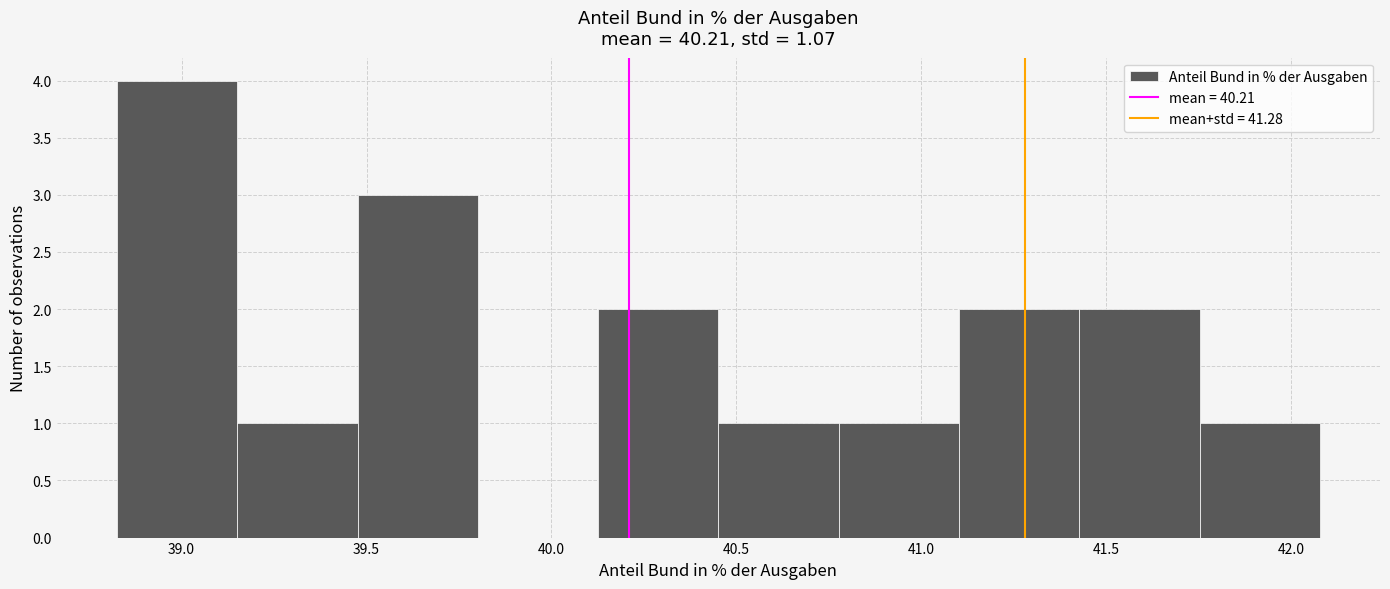

Reading left to right, list every bar in this chart as the range it spans on the x-axis followed by its height. Neither the bar edges nor the heights are printed on the chart, so give them approximately, as read against the axes.

38.85 to 39.15: 4
39.15 to 39.50: 1
39.50 to 39.80: 3
39.80 to 40.15: 0
40.15 to 40.45: 2
40.45 to 40.80: 1
40.80 to 41.10: 1
41.10 to 41.45: 2
41.45 to 41.75: 2
41.75 to 42.10: 1